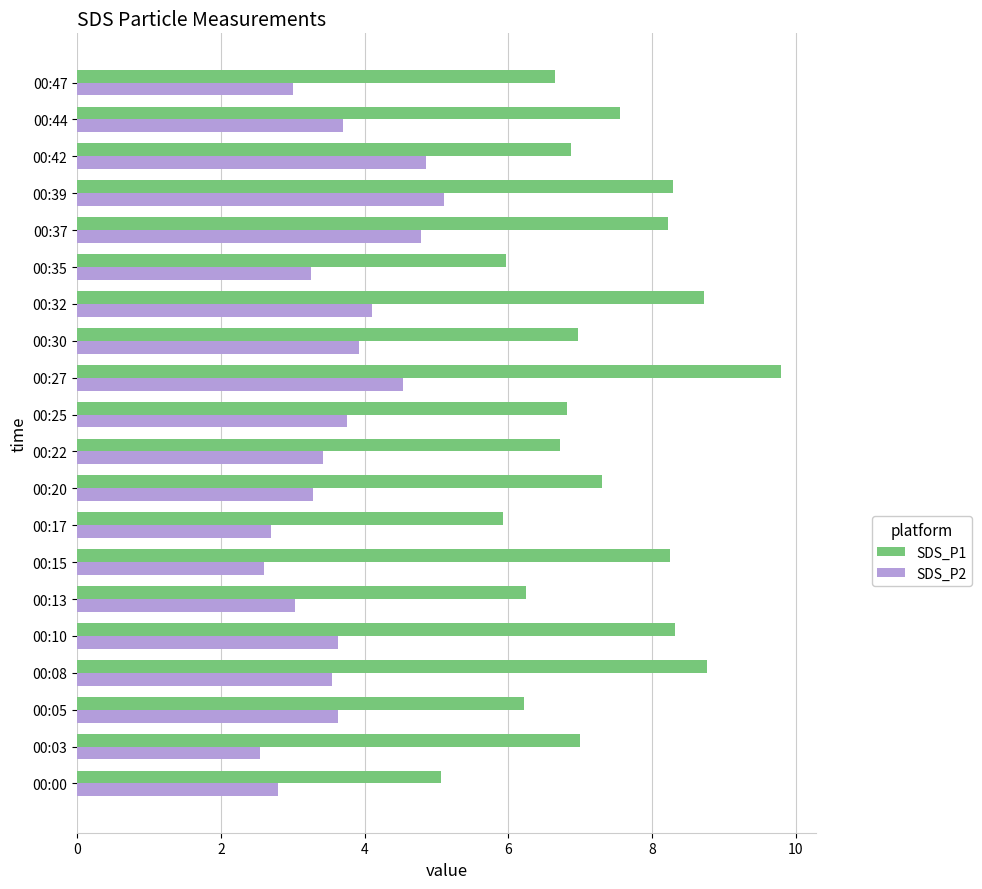

Is the value of SDS_P1 at 00:05 greater than the value of SDS_P2 at 00:42?

Yes